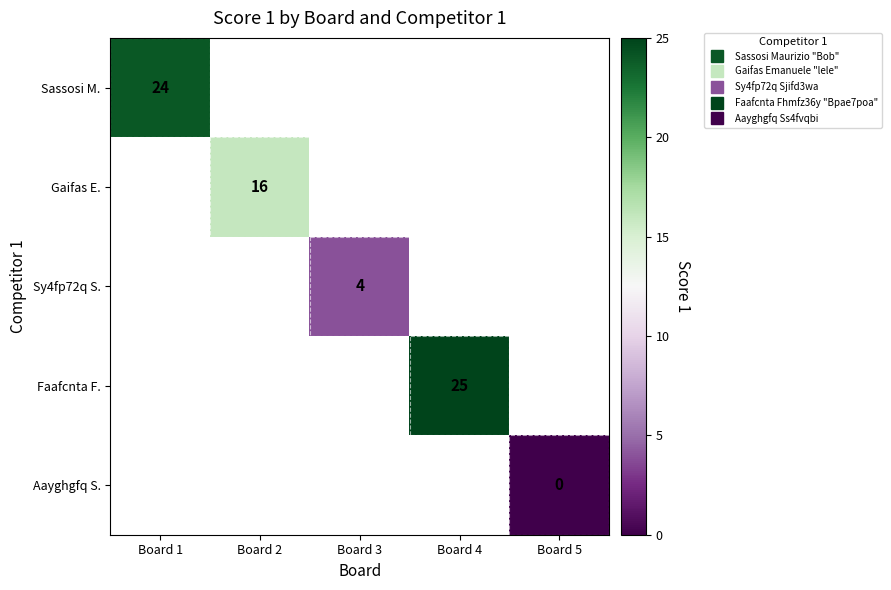

Is it true that Gaifas E. equals 7.7 at Board 2?

False